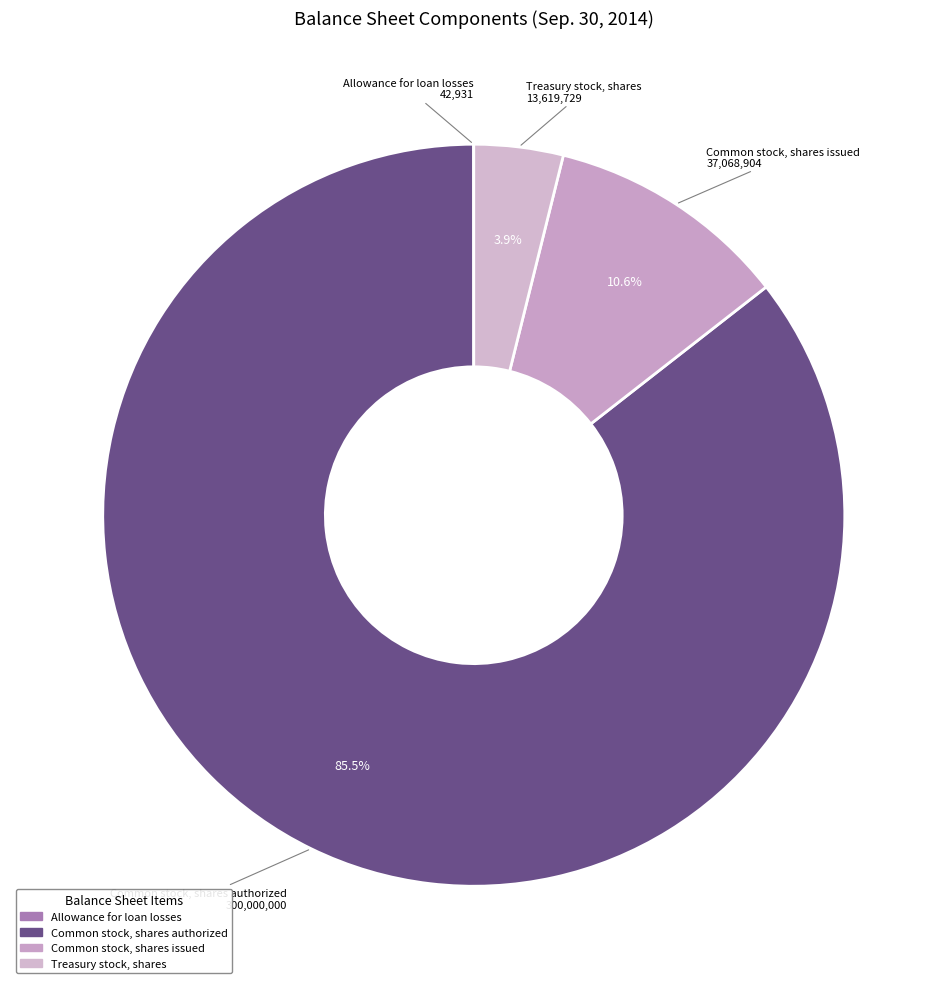

What is the ratio of the value at Common stock, shares issued to the value at Treasury stock, shares?

2.7